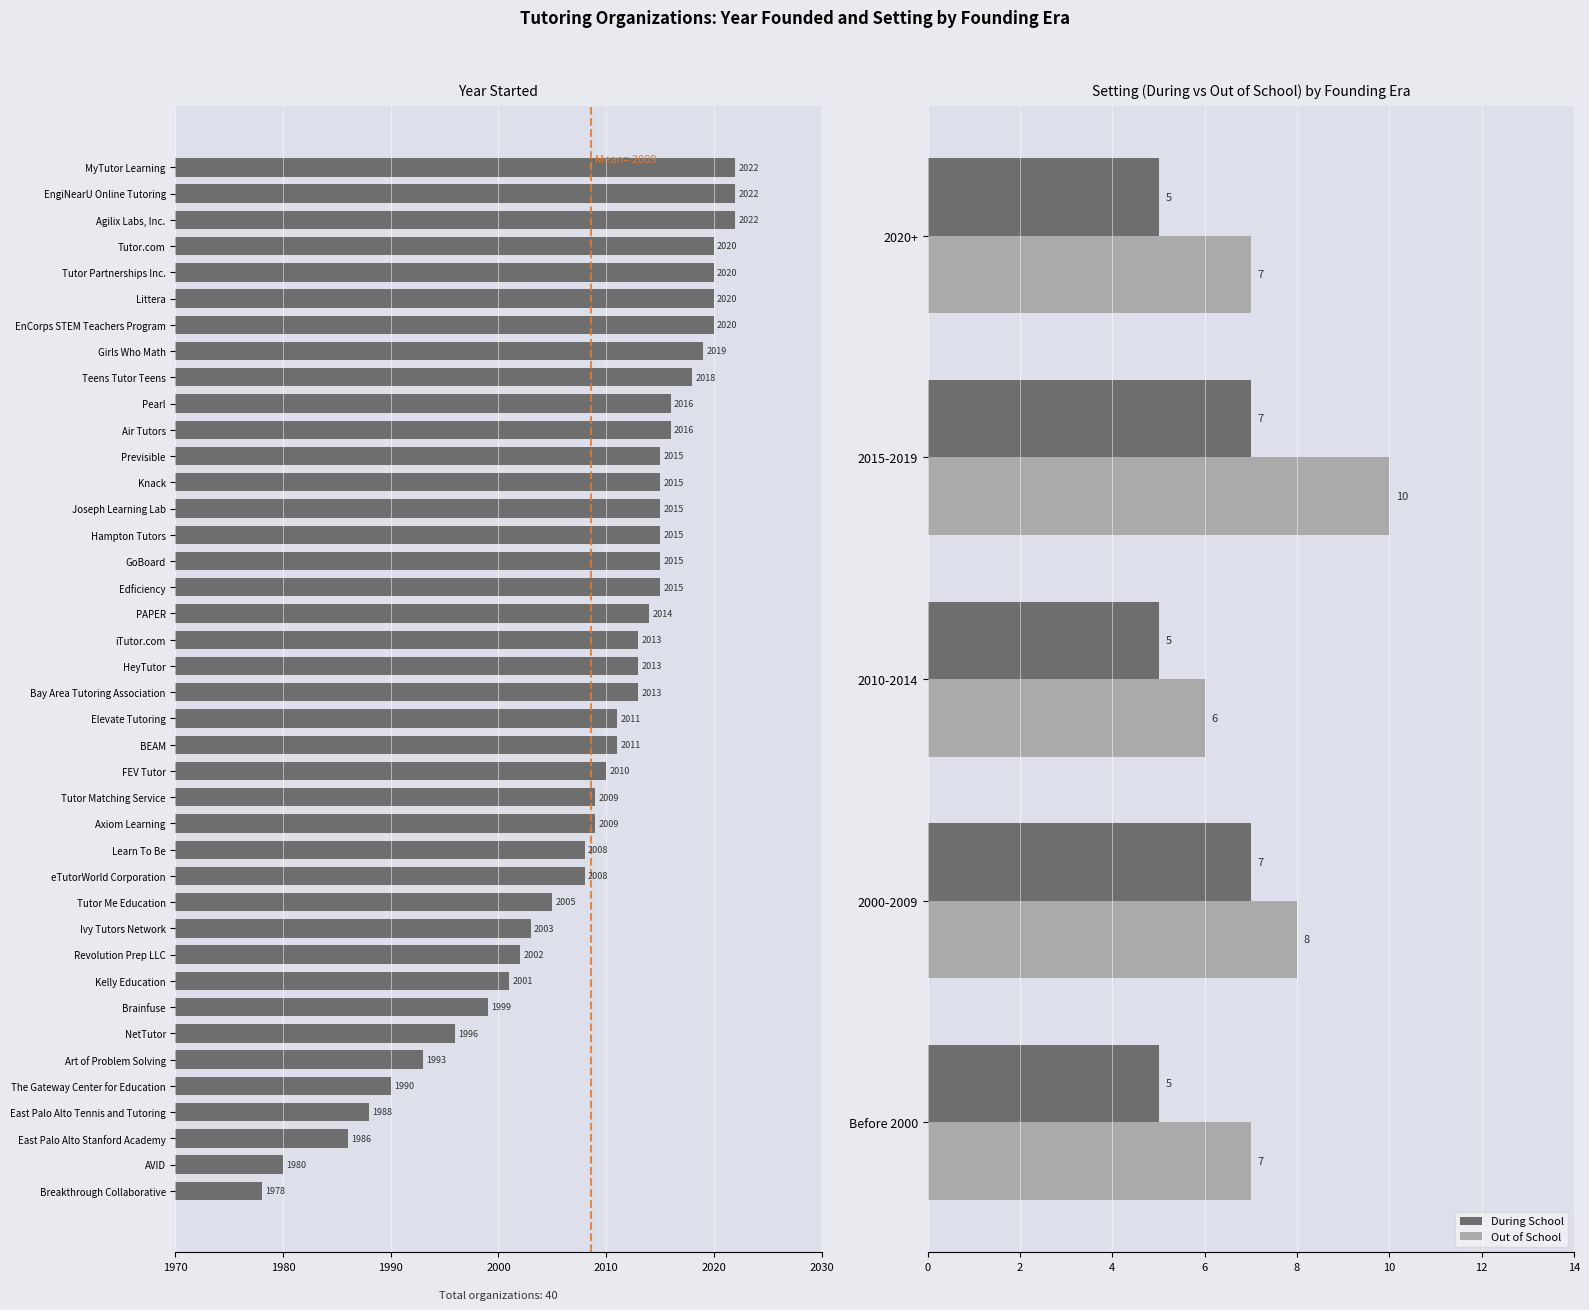

True or false: year_started has a value of 3598 at 14.

False